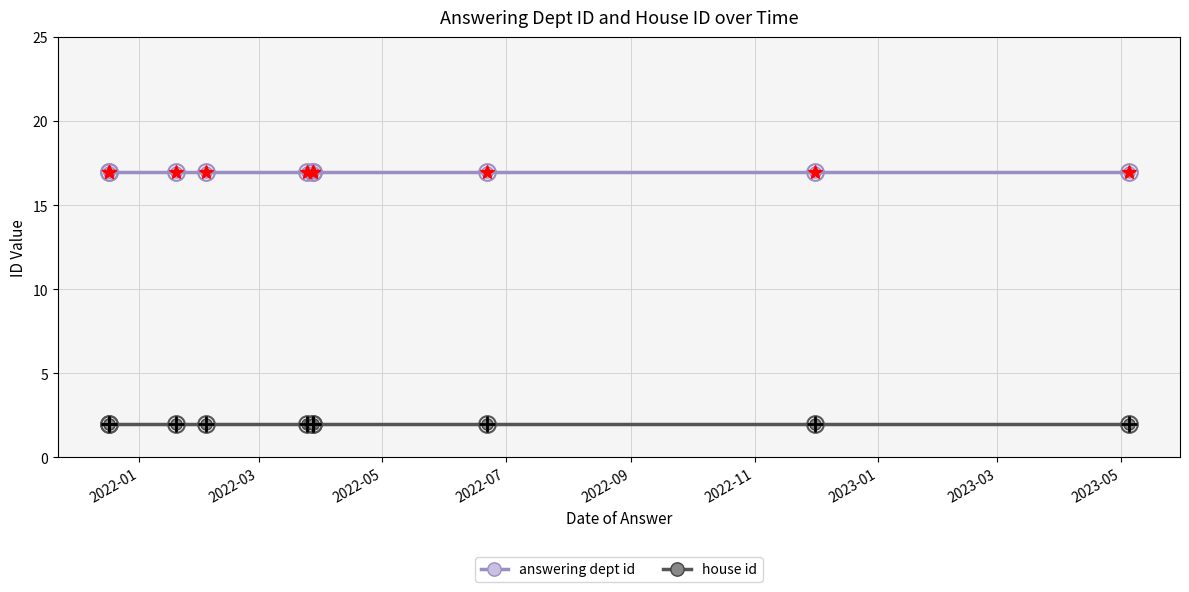

Where is answering dept id nearest to the value 17?

2022-01